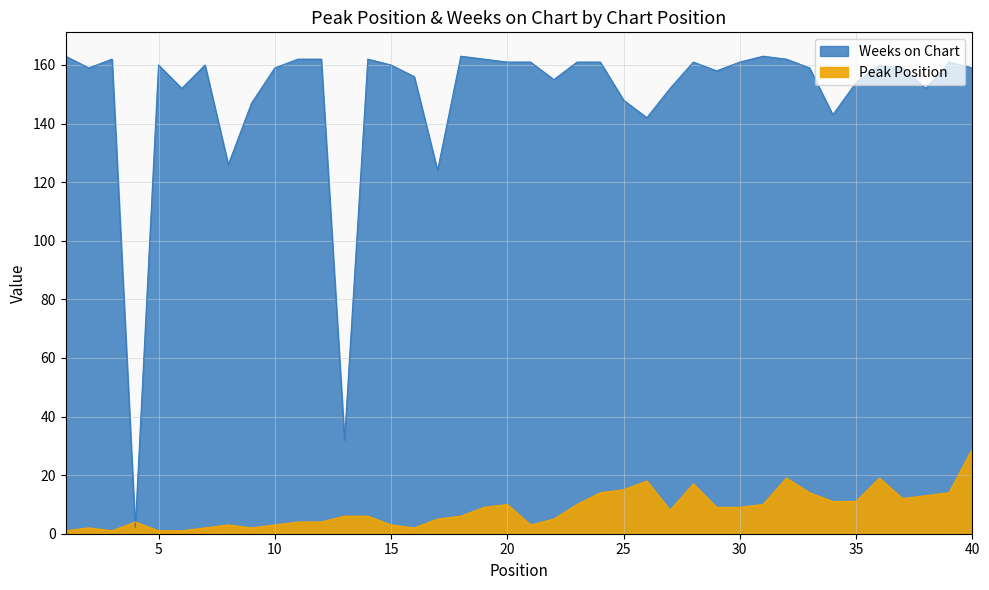

What is the value of the Weeks on Chart point at the 4th from the left?

2